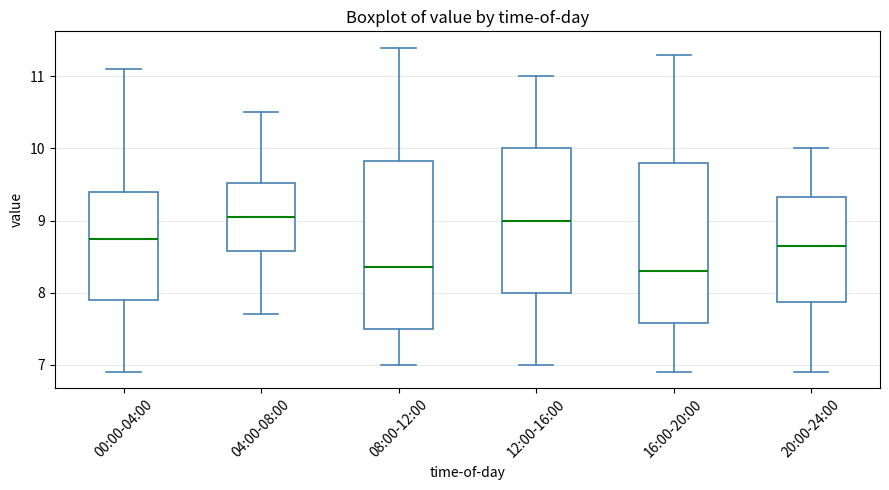

Reading left to right, transcribe this box plot: for each box, give where its median line is, the range the box spans, and where its two whiskers end, as read against the y-axis. The values are not printed on the chart, so give them approximately, as read against the axis.

00:00-04:00: median 8.8, box 7.9 to 9.4, whiskers 6.9 to 11.1
04:00-08:00: median 9.1, box 8.6 to 9.5, whiskers 7.7 to 10.5
08:00-12:00: median 8.4, box 7.5 to 9.8, whiskers 7.0 to 11.4
12:00-16:00: median 9.0, box 8.0 to 10.0, whiskers 7.0 to 11.0
16:00-20:00: median 8.3, box 7.6 to 9.8, whiskers 6.9 to 11.3
20:00-24:00: median 8.7, box 7.9 to 9.3, whiskers 6.9 to 10.0